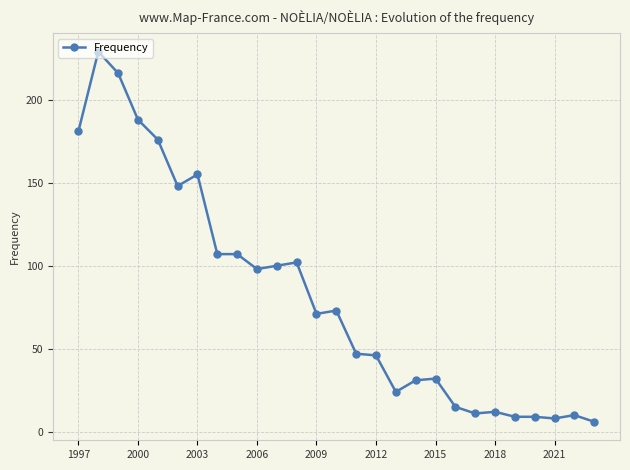

What is the difference between the maximum and minimum values?

223